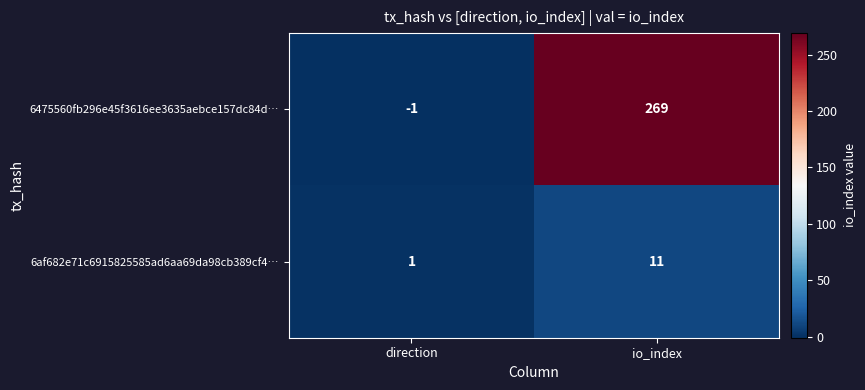

What is the minimum value shown in the chart?

-1